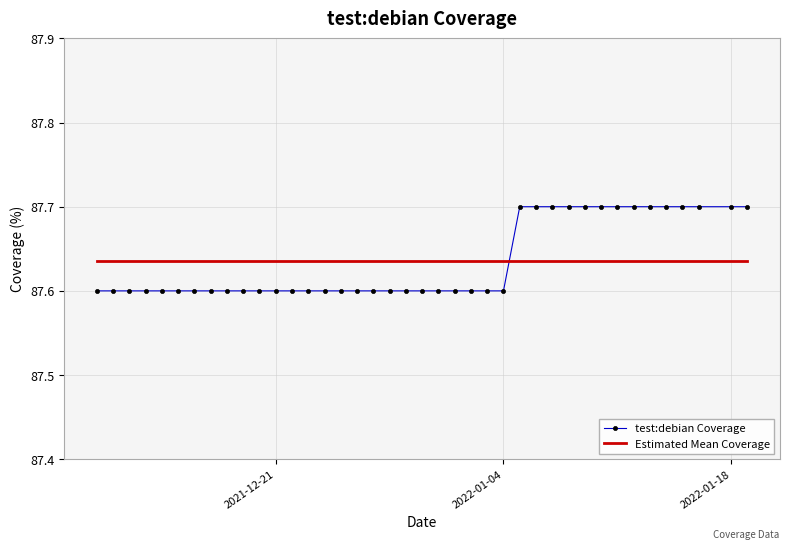

List the series in order of their peak value, lowest first.

Estimated Mean Coverage, test:debian Coverage